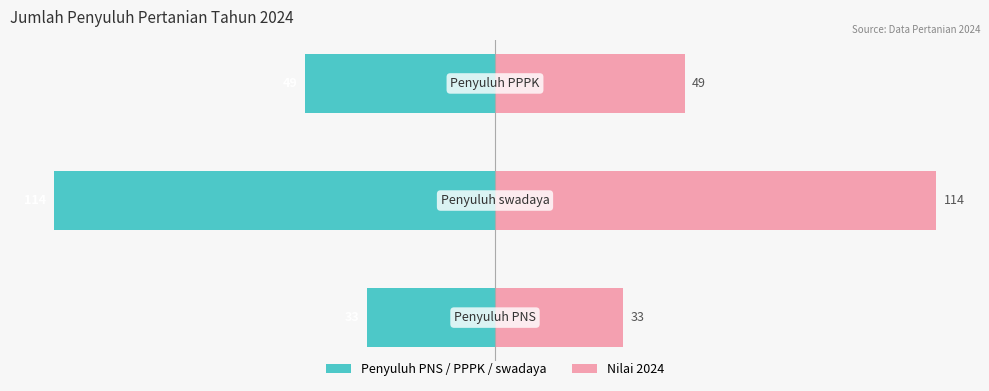

What is the sum of all values?

196